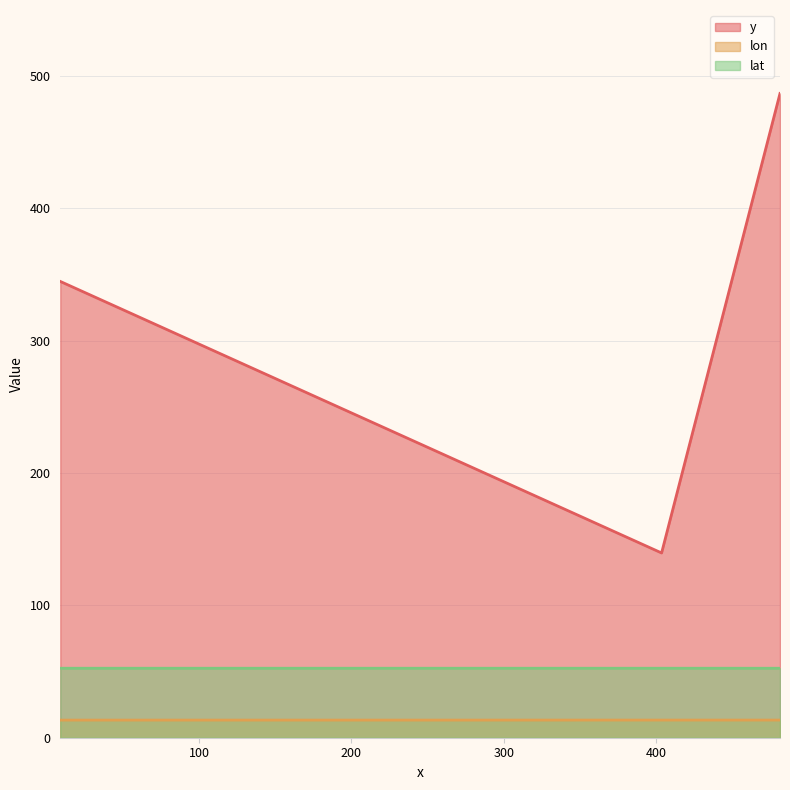

Read the lon value at 403.60714285714.

13.3